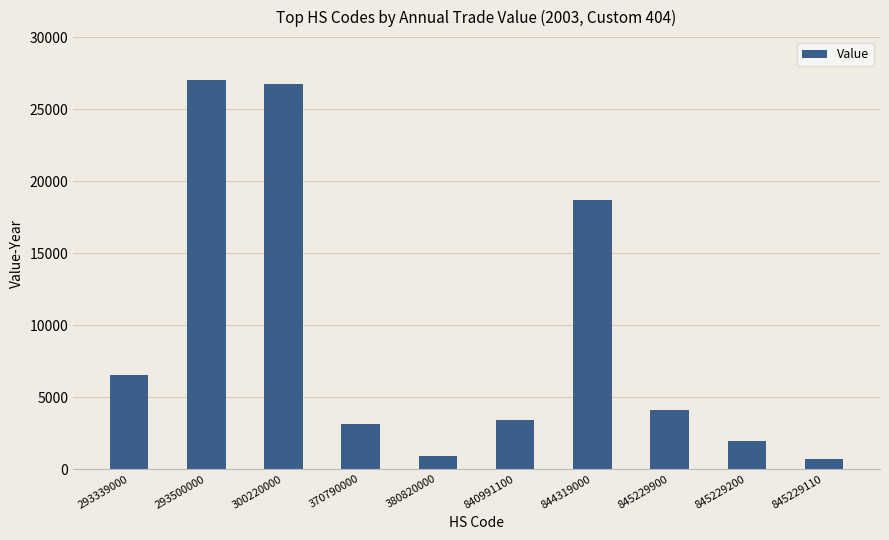

What is the average value?

9323